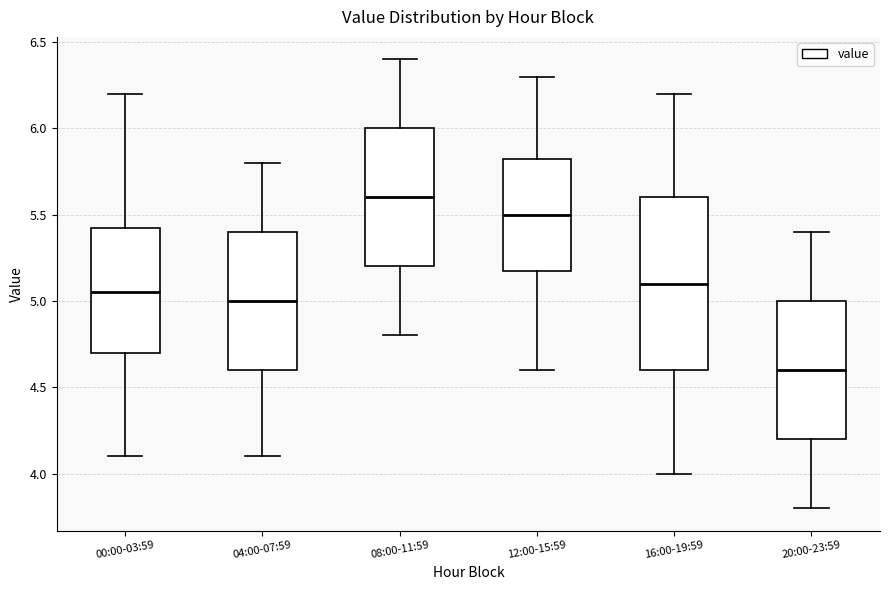

Which box is the tallest, from its lower edge to its upper edge?

16:00-19:59